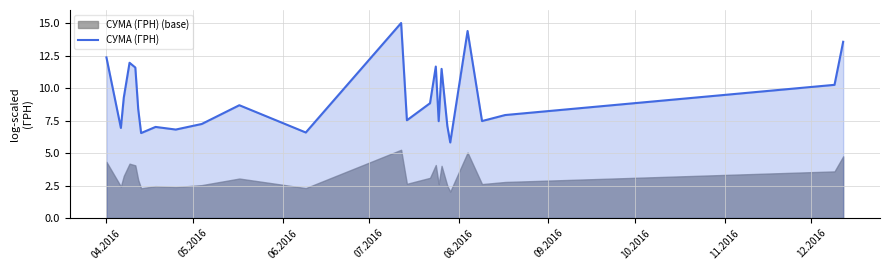

What is the highest value of the СУМА (ГРН) series?

15.0